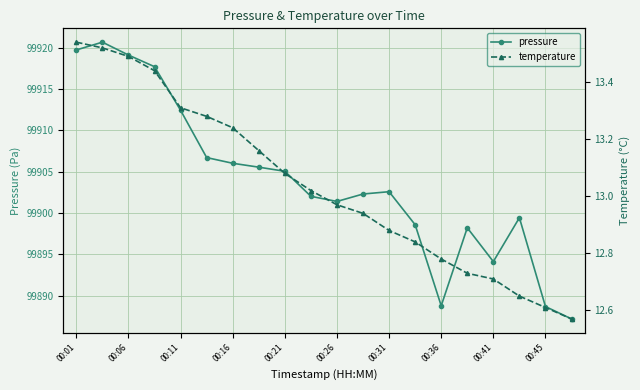

True or false: temperature and pressure cross at least once.

False